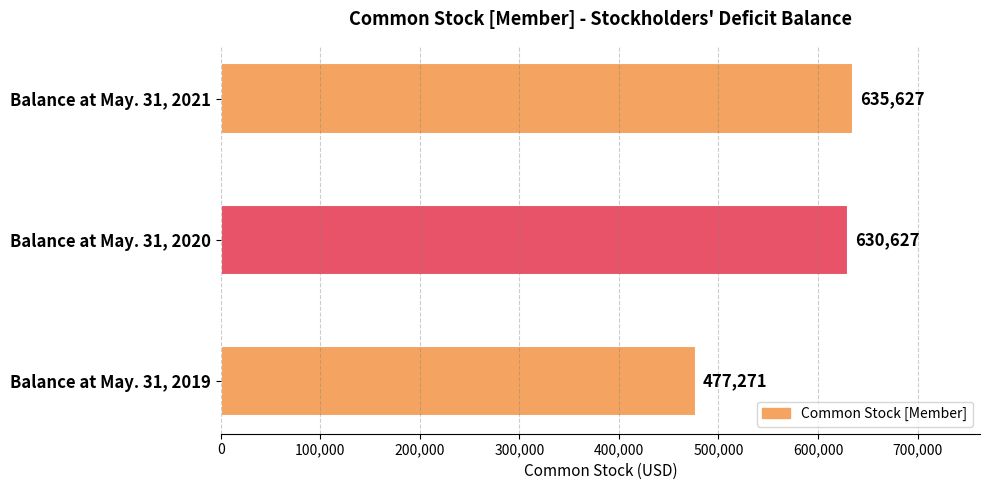

What is the average value?

581175